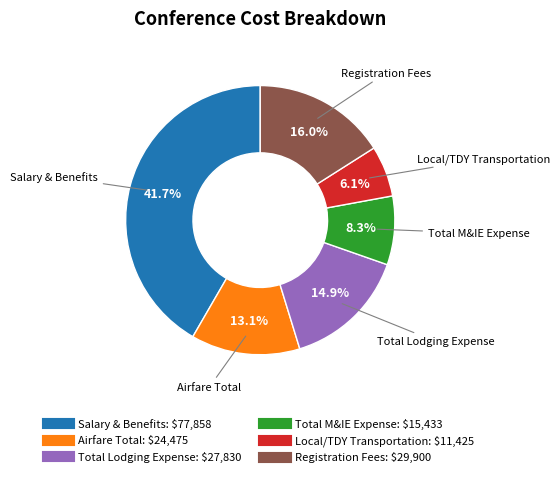

Is there any slice that represents more than half of the pie?

No